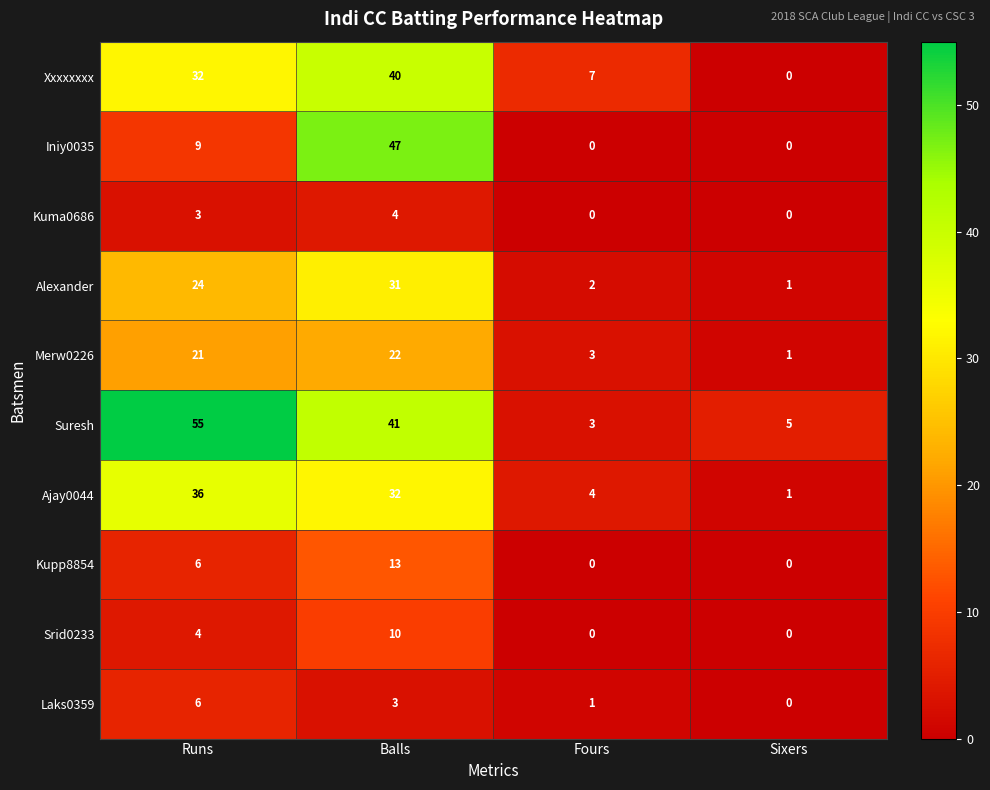

What is the difference between the maximum and minimum values in the Kupp8854 series?

13